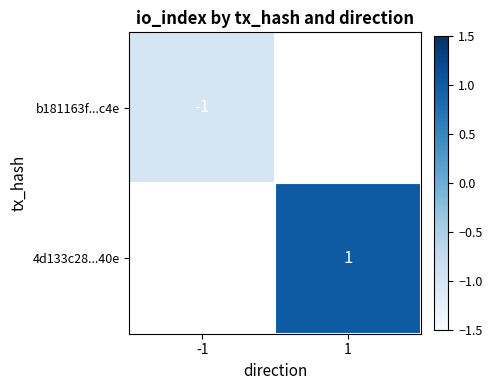

The value of 4d133c28...40e at 1 is 1. True or false?

True